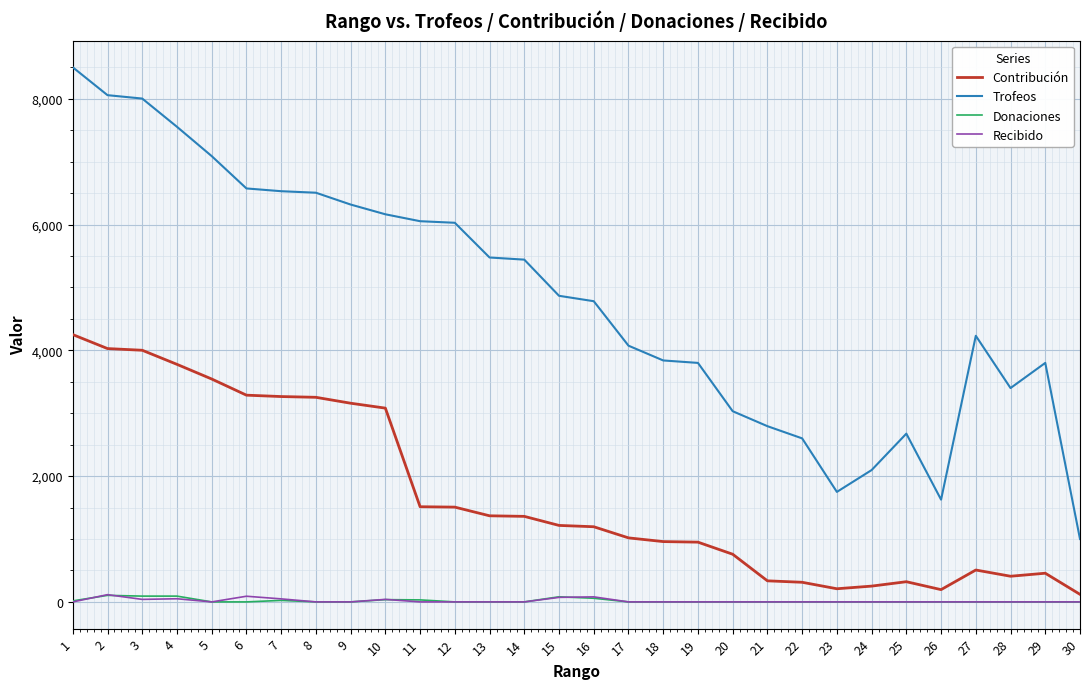

The value of Contribución at 8 is 3253. True or false?

True